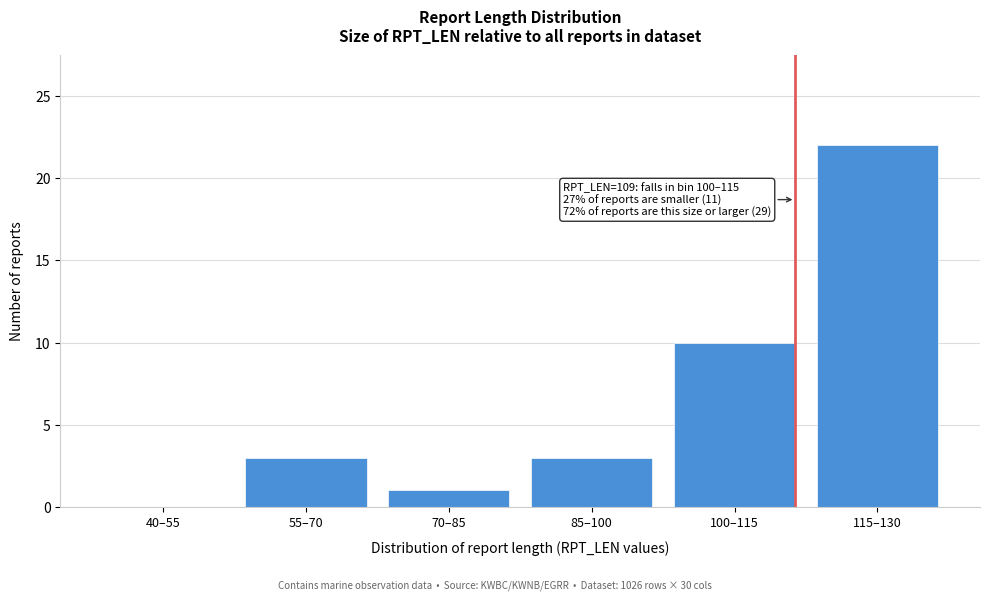

Reading left to right, list all the values displayed in this chart.

40–55=0	55–70=3	70–85=1	85–100=3	100–115=10	115–130=22